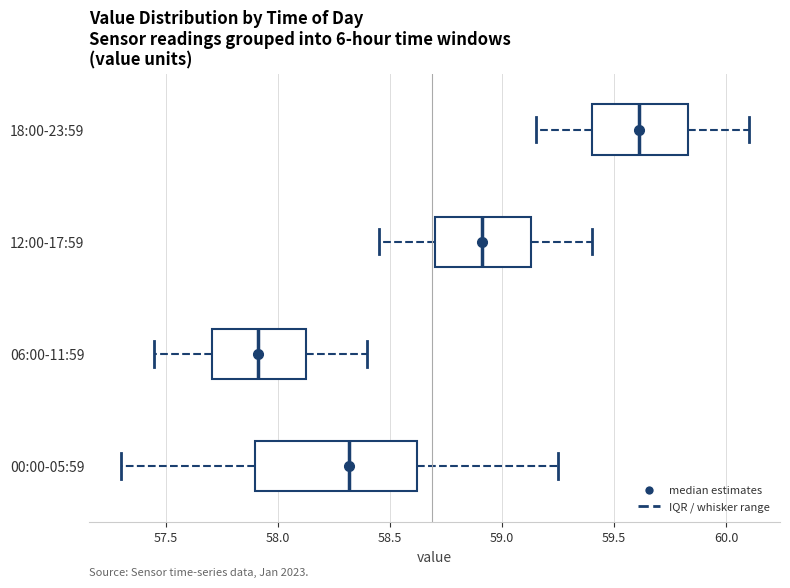

Reading bottom to top, transcribe this box plot: for each box, give where its median line is, the range the box spans, and where its two whiskers end, as read against the x-axis. The values are not printed on the chart, so give them approximately, as read against the axis.

00:00-05:59: median 58.30, box 57.90 to 58.60, whiskers 57.30 to 59.25
06:00-11:59: median 57.90, box 57.70 to 58.15, whiskers 57.45 to 58.40
12:00-17:59: median 58.90, box 58.70 to 59.15, whiskers 58.45 to 59.40
18:00-23:59: median 59.60, box 59.40 to 59.85, whiskers 59.15 to 60.10